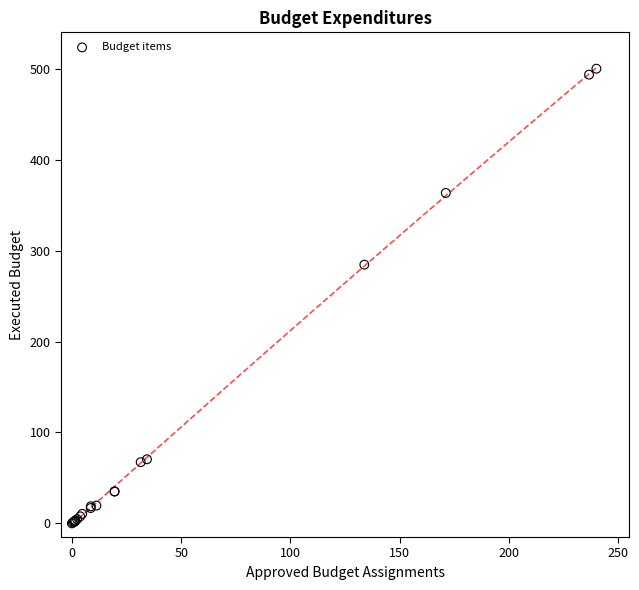

What Y value in the scatter plot is closest to 250?

284.5